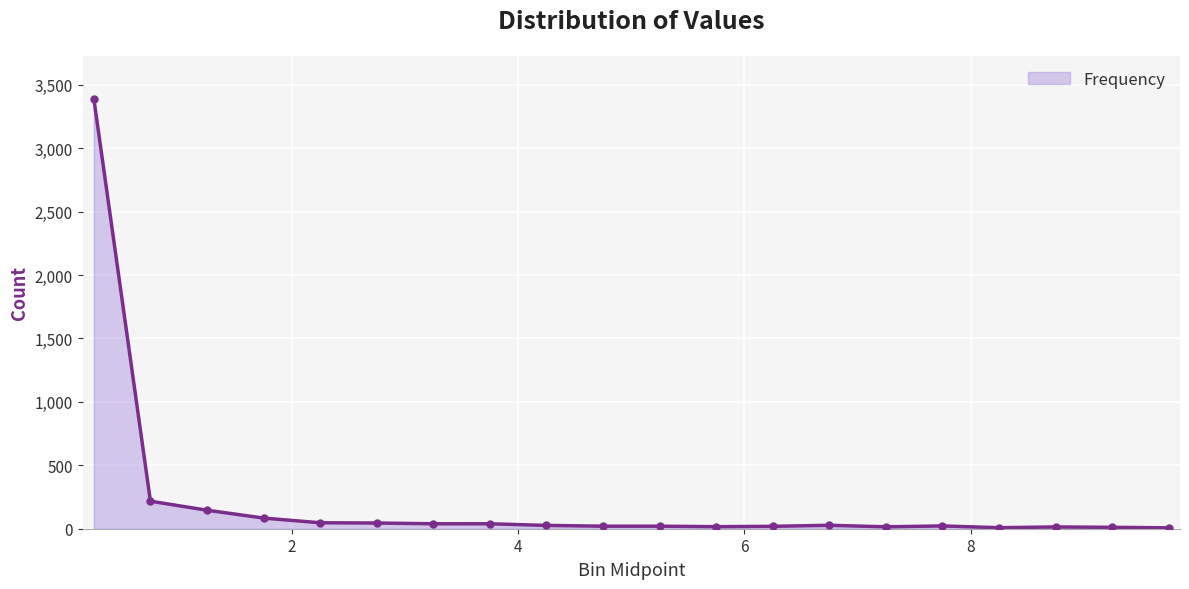

What is the maximum value shown in the chart?

3390